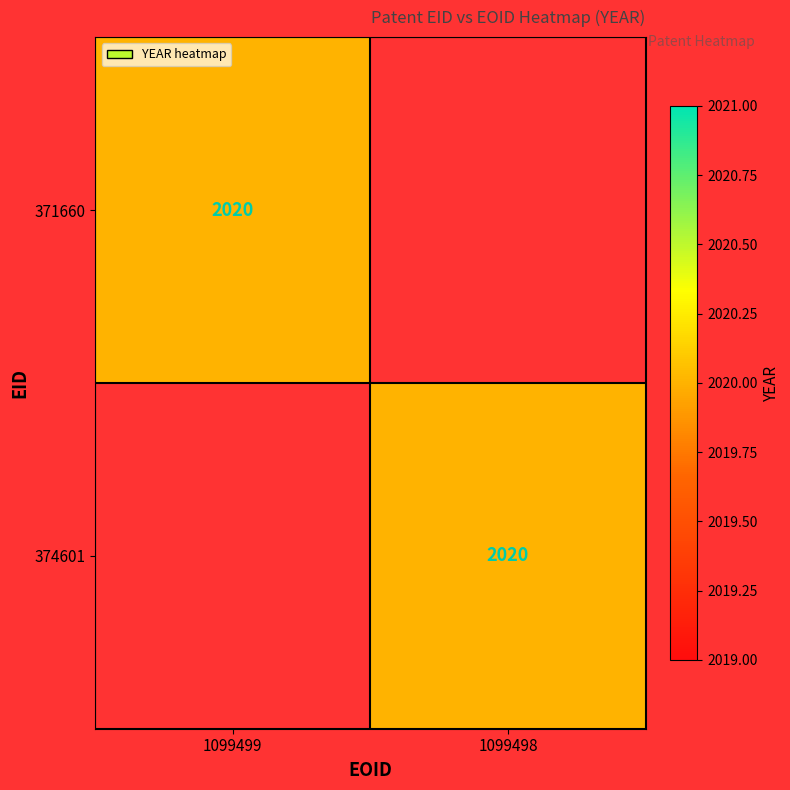

Is it true that 374601 equals 2020 at 1099498?

True